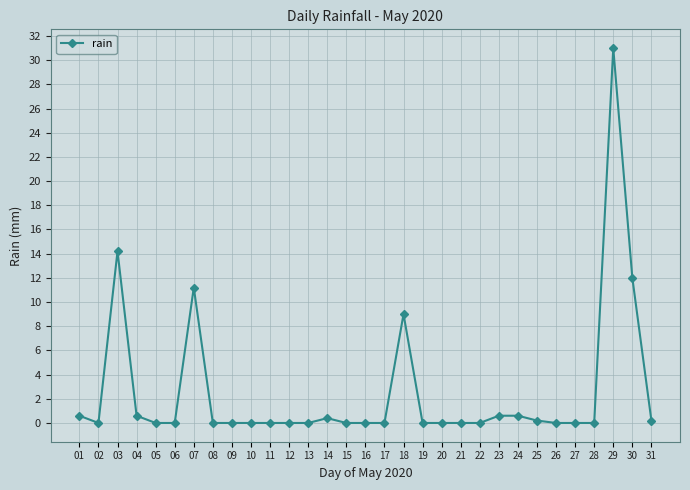

Reading left to right, extract all data points from this chart.

01=0.6	02=0.0	03=14.2	04=0.6	05=0.0	06=0.0	07=11.2	08=0.0	09=0.0	10=0.0	11=0.0	12=0.0	13=0.0	14=0.4	15=0.0	16=0.0	17=0.0	18=9.0	19=0.0	20=0.0	21=0.0	22=0.0	23=0.6	24=0.6	25=0.2	26=0.0	27=0.0	28=0.0	29=31.0	30=12.0	31=0.2